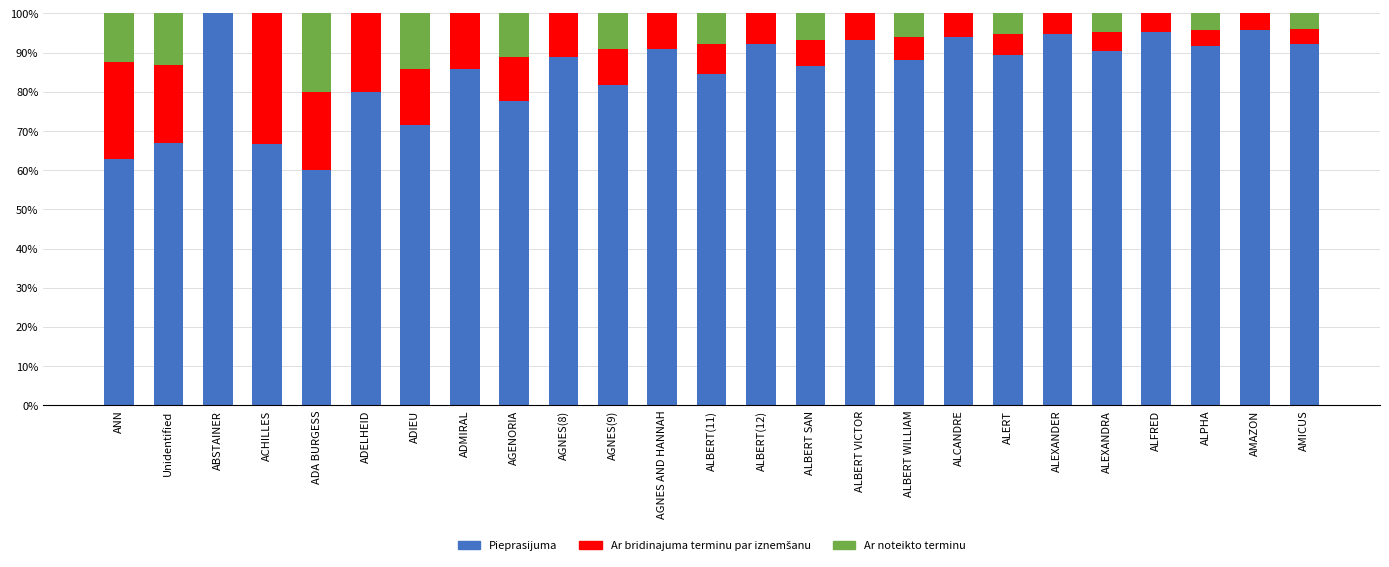

What is the sum of the Pieprasijuma values at AGENORIA and ALBERT VICTOR?

171.1